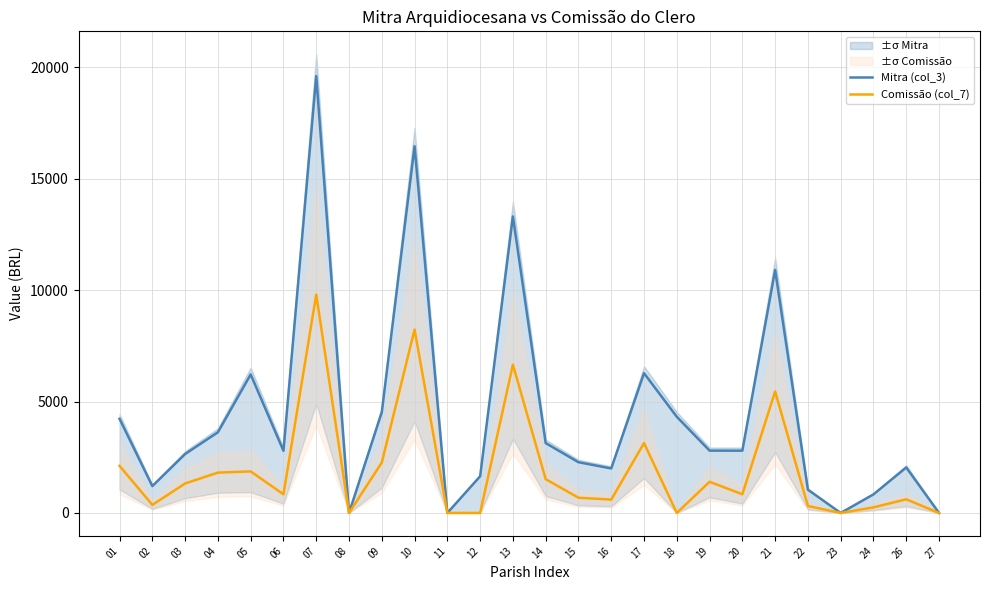

Reading left to right, list all the values displayed in this chart.

Mitra (col_3): 4225.5	1204.3	2645.0	3621.7	6217.5	2790.6	19613.2	0.0	4522.6	16464.8	0.0	1644.9	13311.6	3136.0	2277.5	1997.8	6273.7	4316.8	2797.6	2795.1	10908.2	1042.5	0.0	833.4	2042.0	0.0
Comissão (col_7): 2112.8	361.3	1322.5	1810.8	1865.2	837.2	9806.6	0.0	2261.3	8232.4	0.0	0.0	6655.8	1516.0	683.2	599.6	3136.8	0.0	1398.8	838.5	5454.1	312.7	0.0	250.0	612.6	0.0